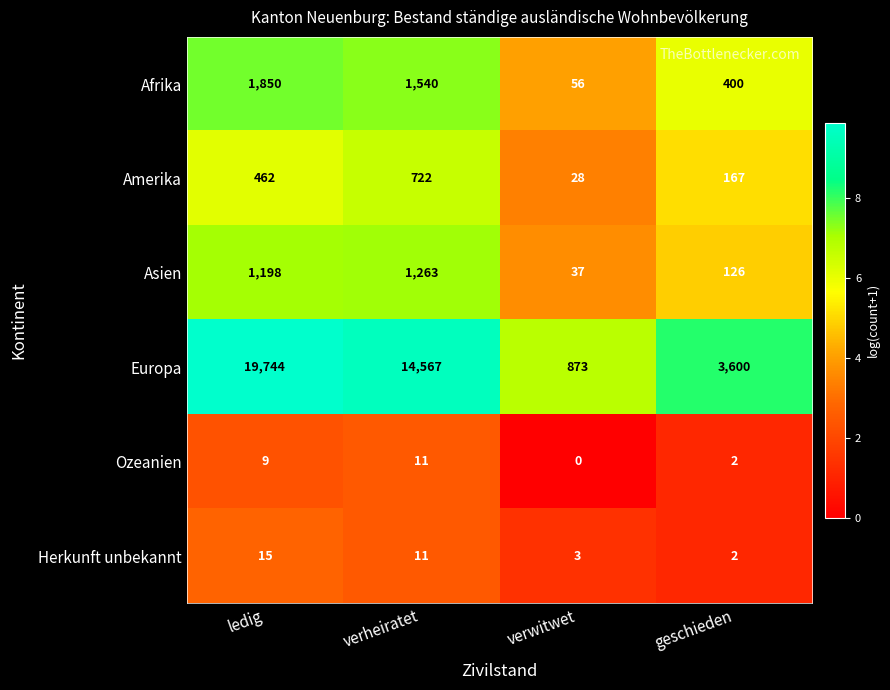

List the series in order of their peak value, lowest first.

Ozeanien, Herkunft unbekannt, Amerika, Asien, Afrika, Europa